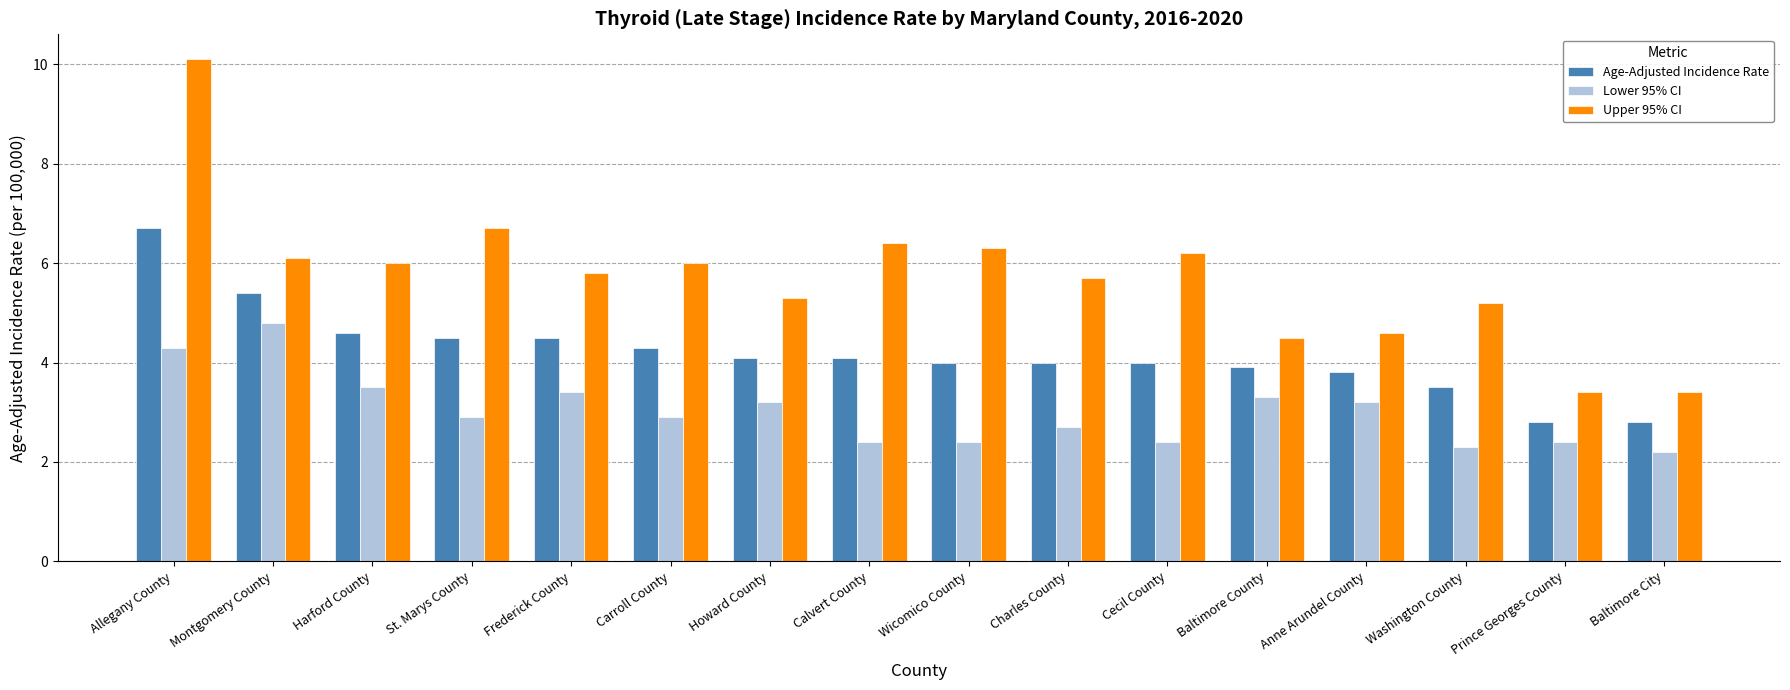

The value of Age-Adjusted Incidence Rate at Frederick County is 4.5. True or false?

True